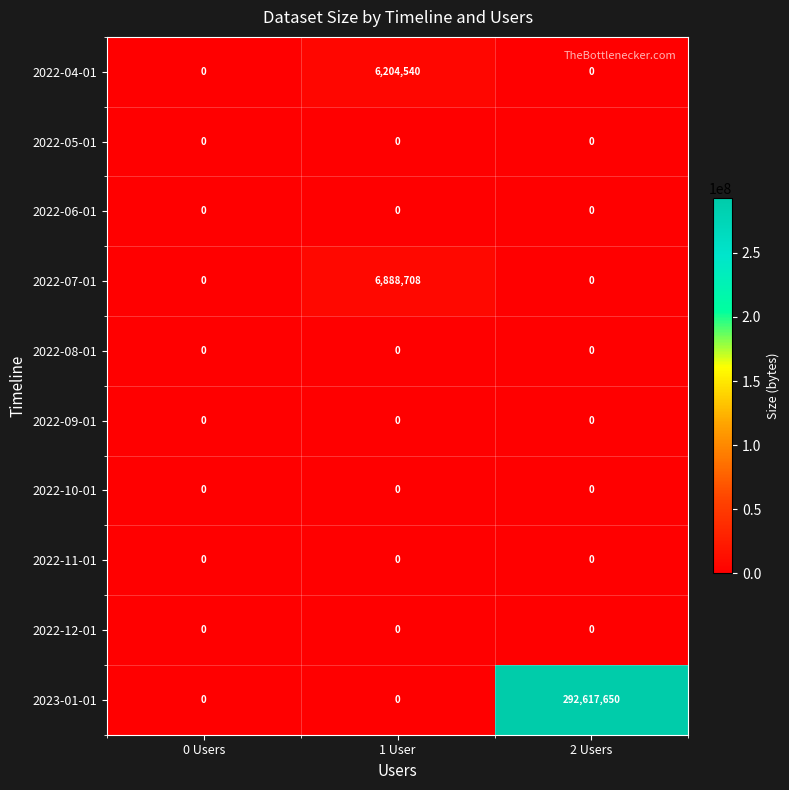

True or false: 2023-01-01 has a value of 0 at 1 User.

True